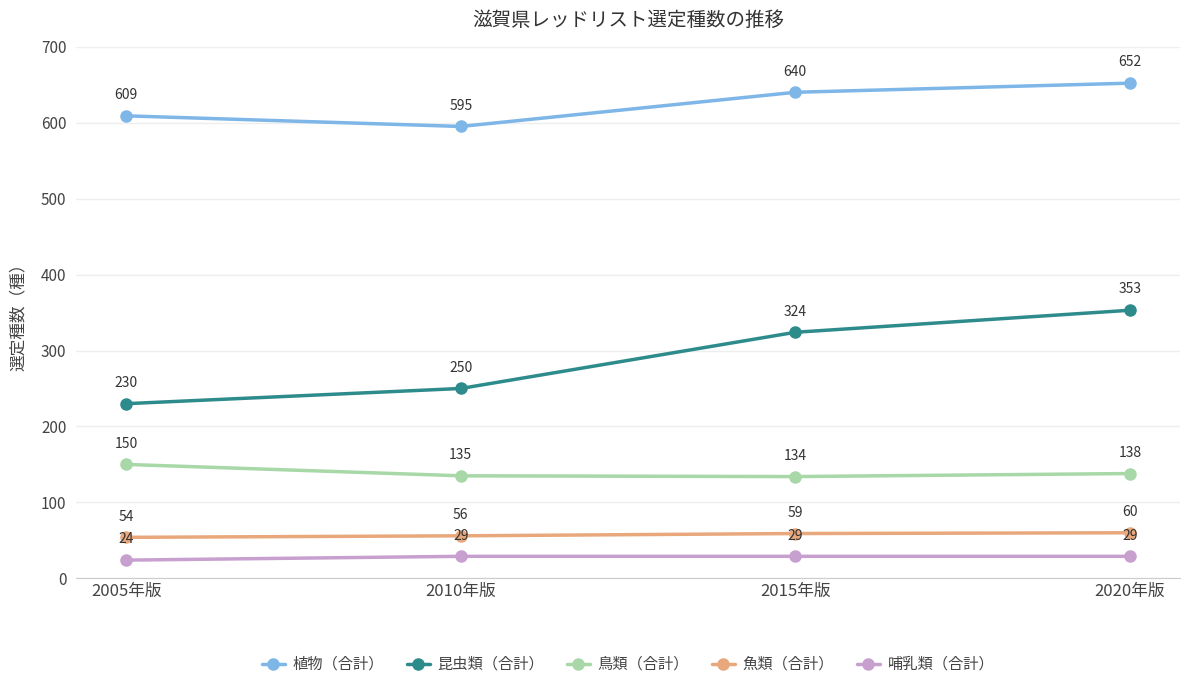

What is the sum of the 昆虫類（合計） values at 2015年版 and 2010年版?

574